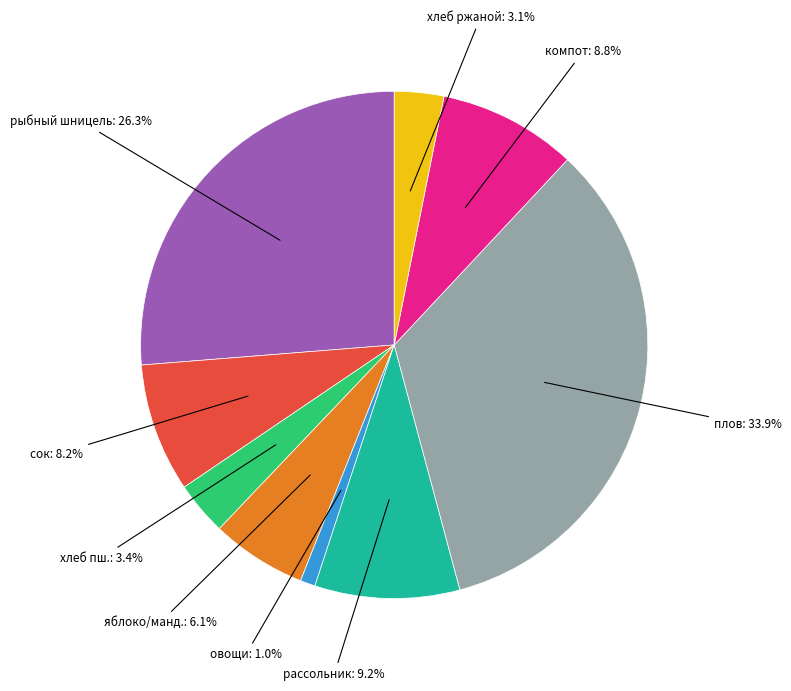

Does any single category account for the majority?

No